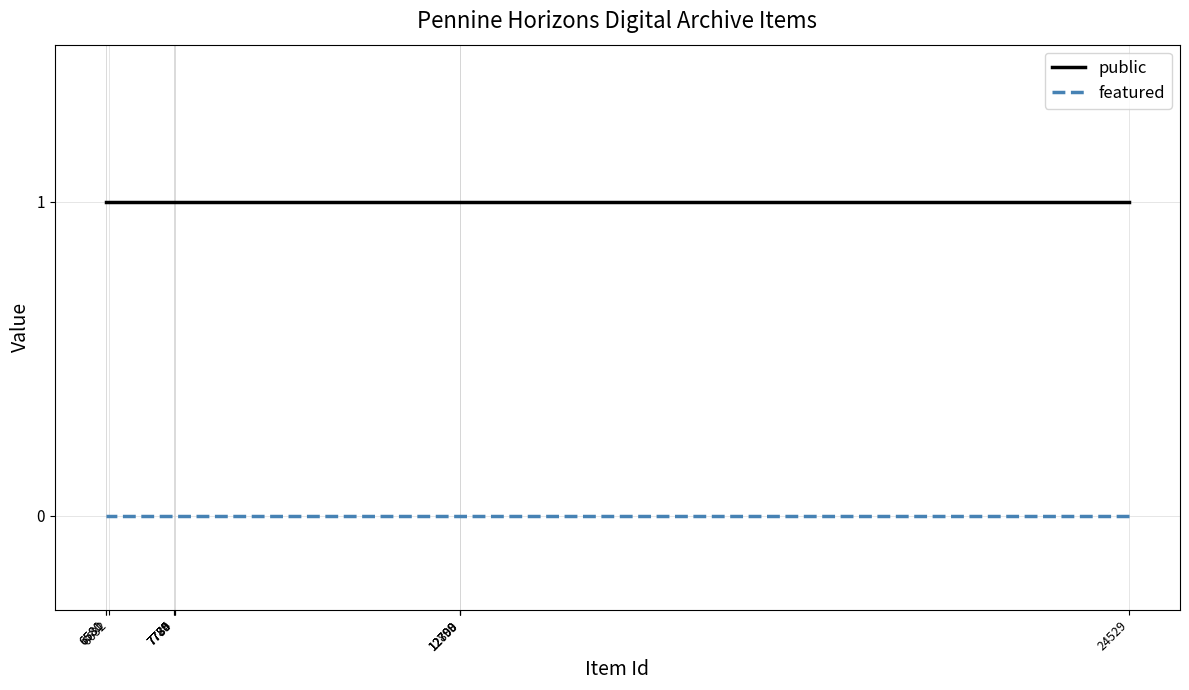

What is the maximum value shown in the chart?

1